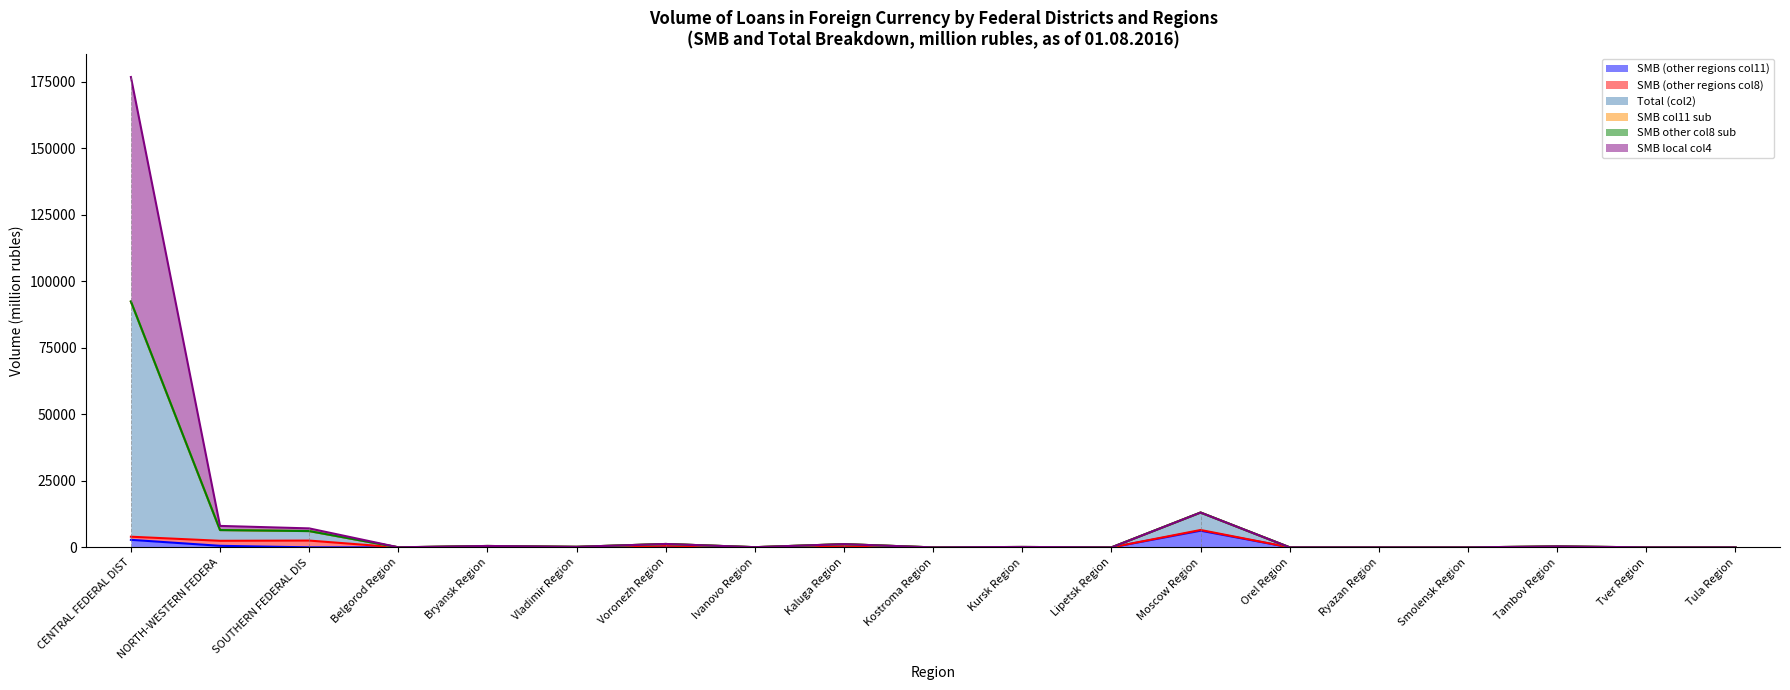

Does the chart display data point markers on the line(s)?

No